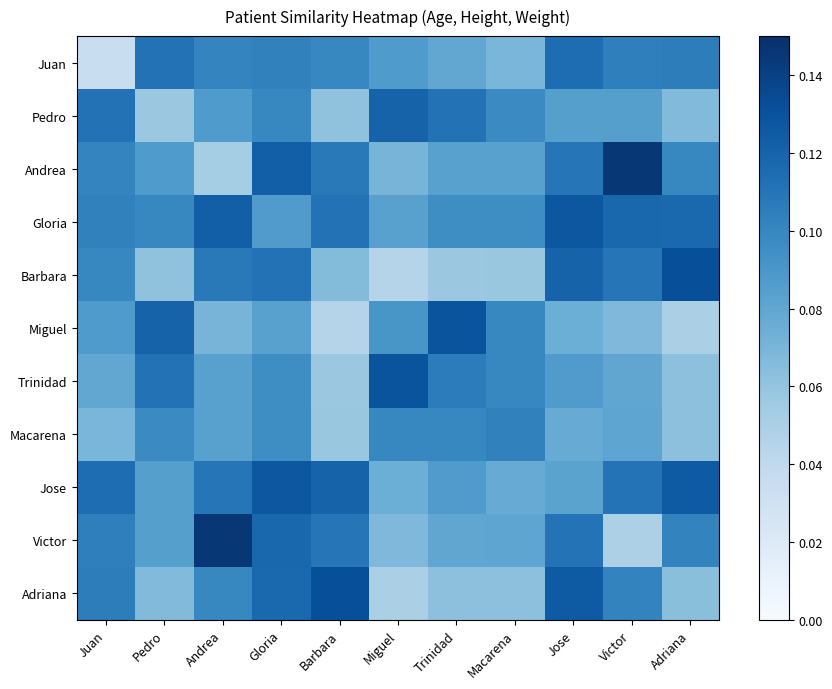

Which series has the widest spread of values?

Victor